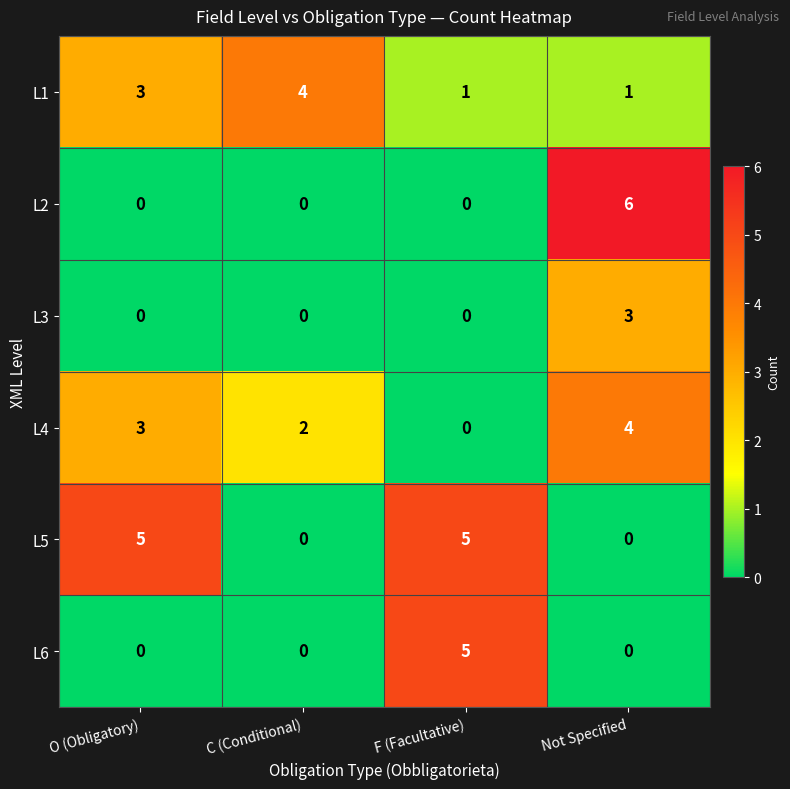

How many series are shown in this chart?

6